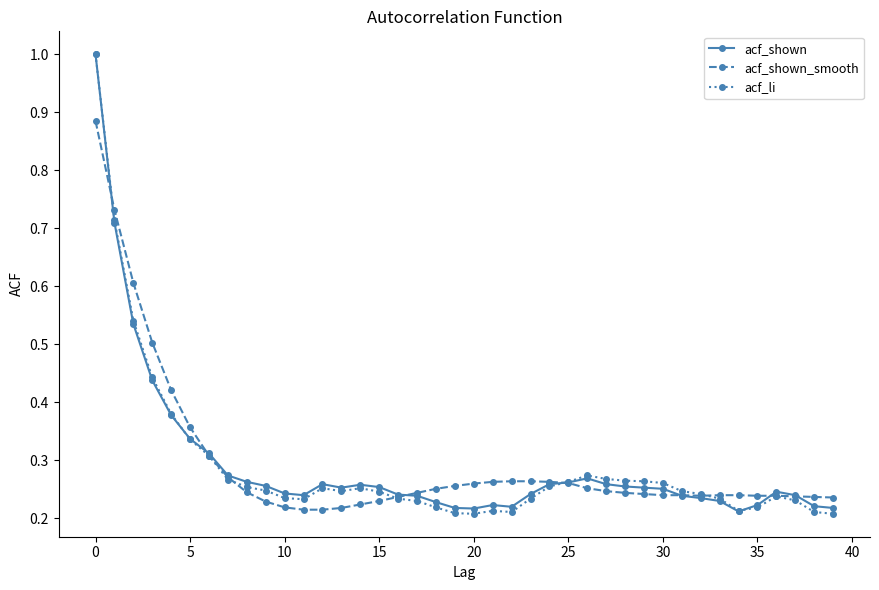

At how many categories does at least one series exceed 0?

40